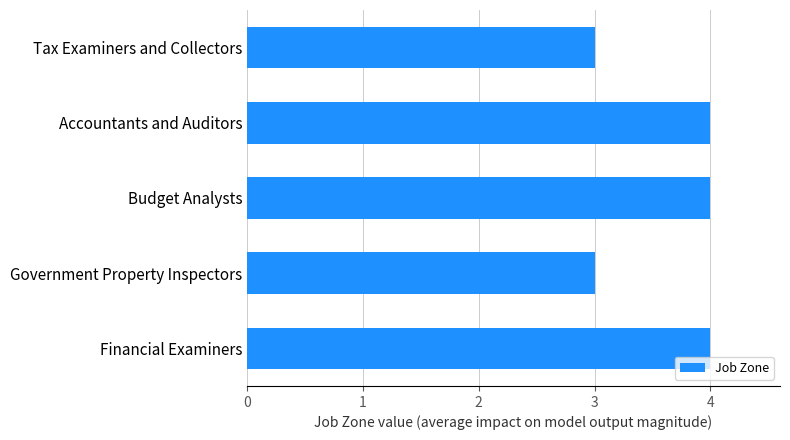

What is the smallest value displayed?

3